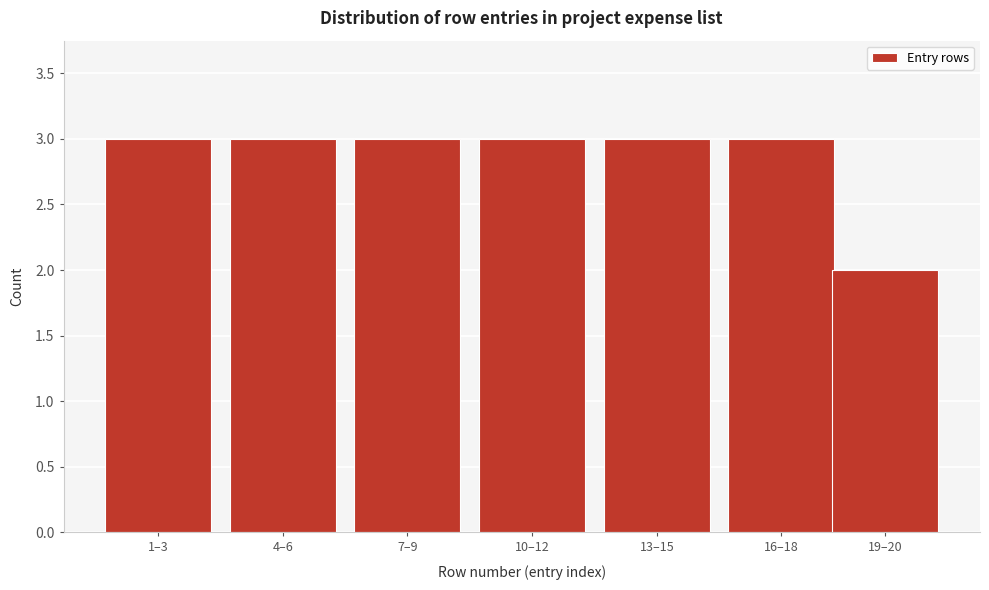

Reading left to right, extract all data points from this chart.

1–3=3	4–6=3	7–9=3	10–12=3	13–15=3	16–18=3	19–20=2